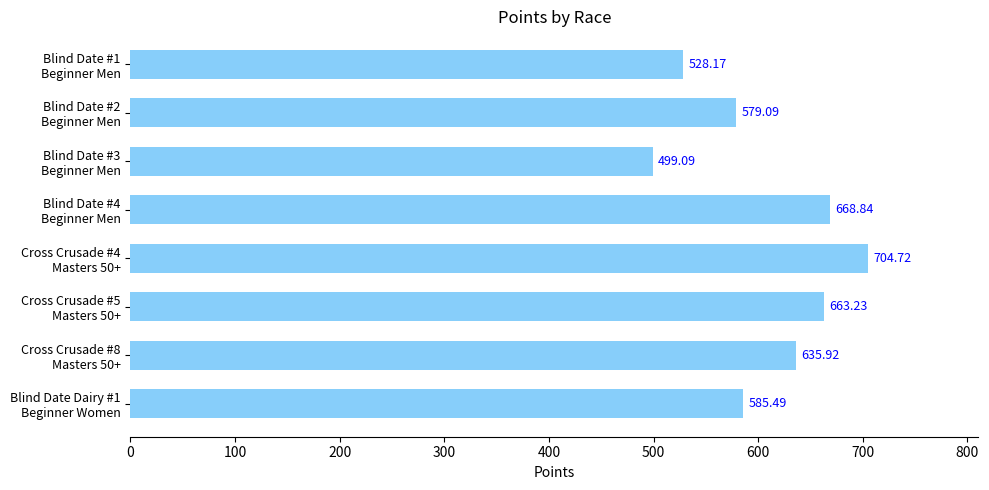

What is the sum of all values?

4864.6